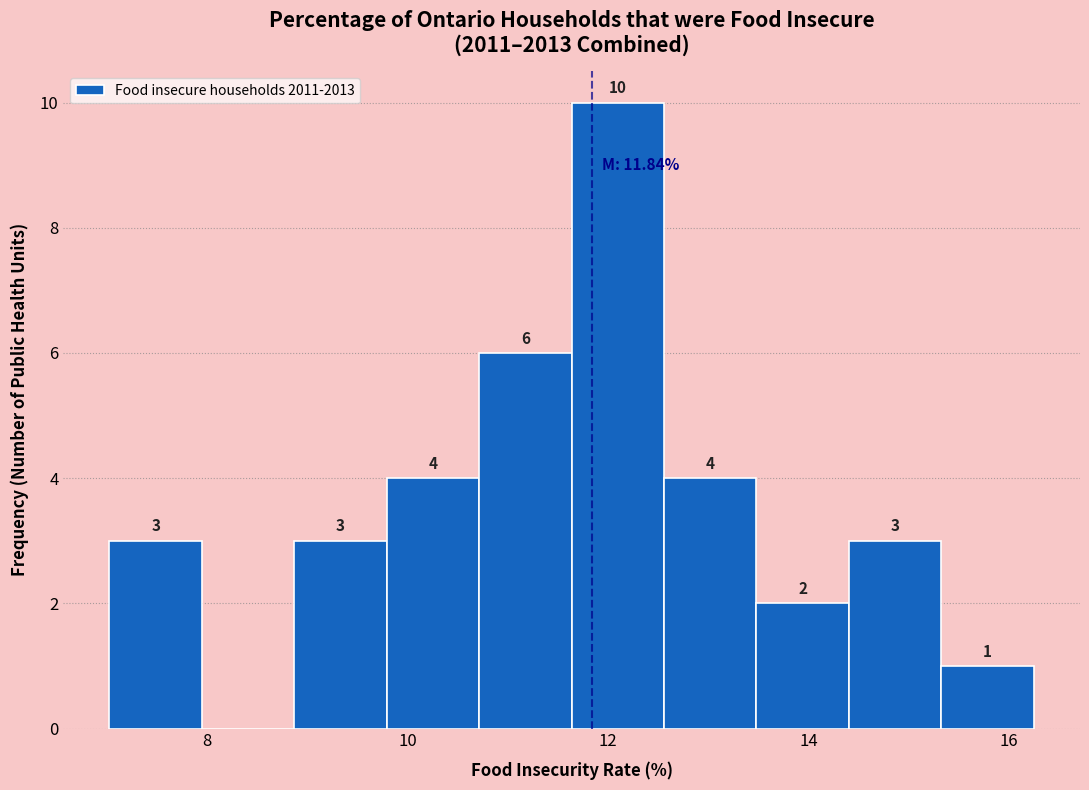

Which range on the x-axis has the tallest bar?

11.6 to 12.6